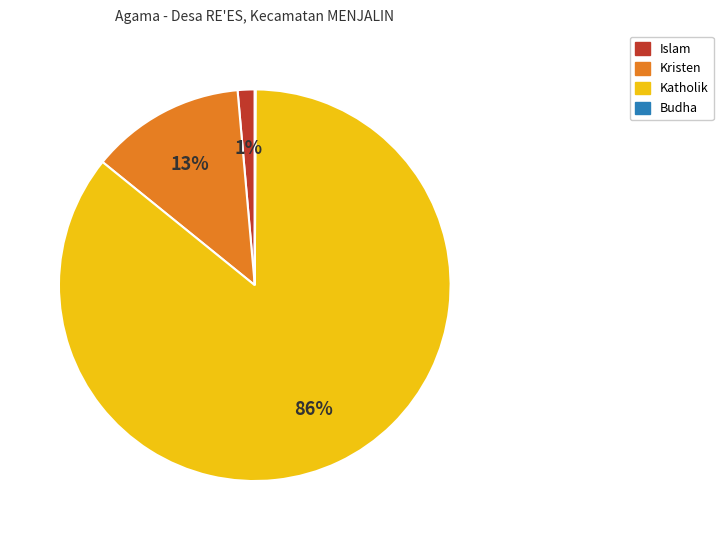

Does any single category account for the majority?

Yes